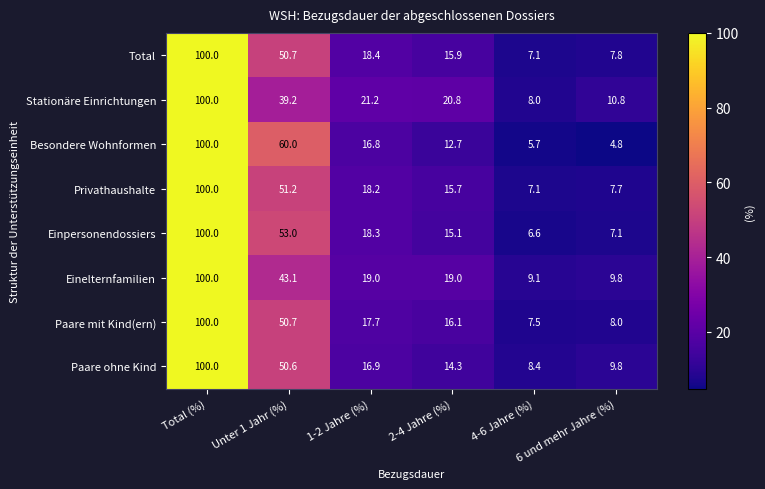

What is the difference between the maximum and minimum values in the Paare mit Kind(ern) series?

92.5